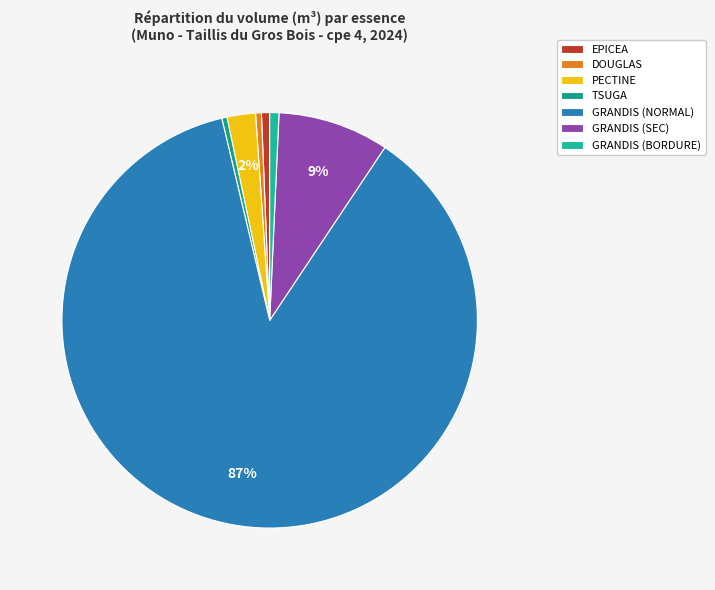

Count the number of slices in the pie.

7